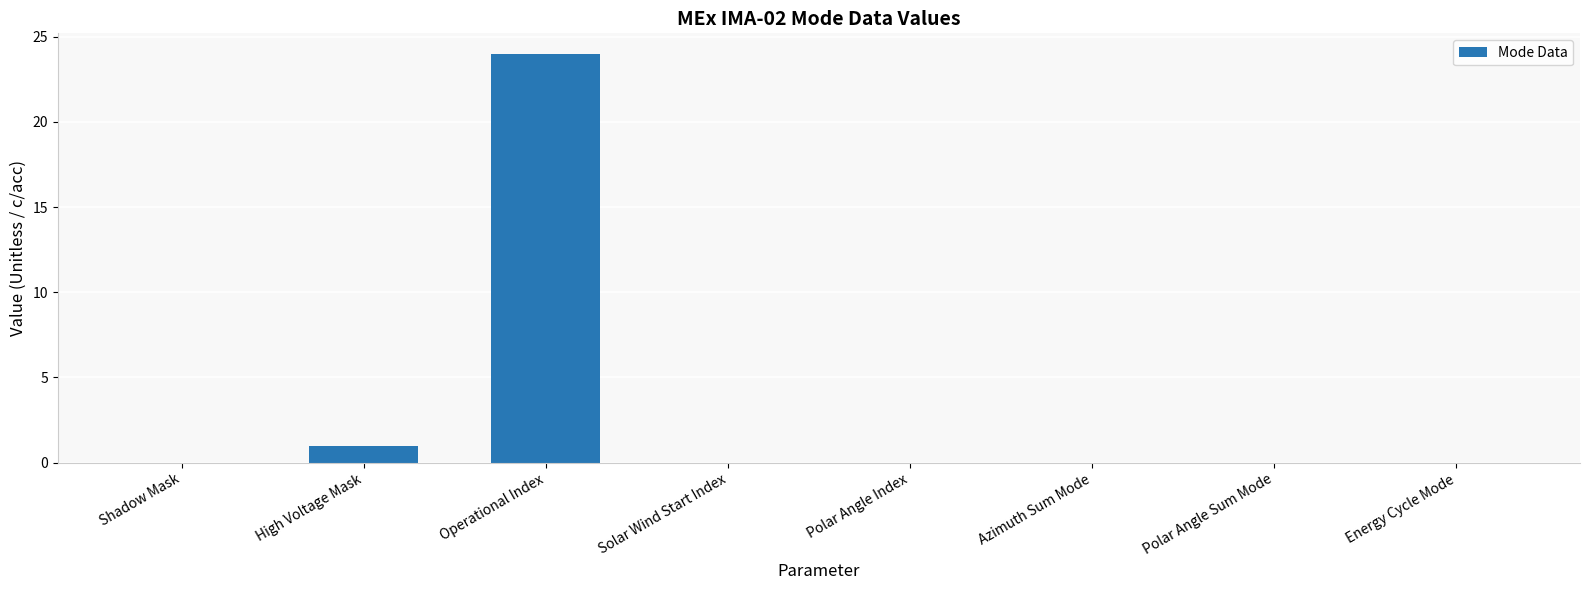

Reading left to right, transcribe all the data shown in this chart.

Shadow Mask=0	High Voltage Mask=1	Operational Index=24	Solar Wind Start Index=0	Polar Angle Index=0	Azimuth Sum Mode=0	Polar Angle Sum Mode=0	Energy Cycle Mode=0